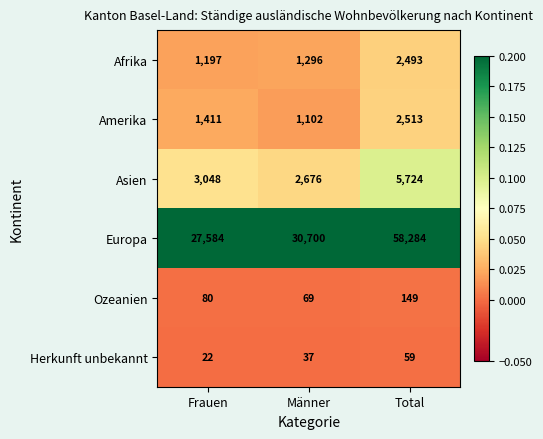

What is the spread (max minus min) of values at Total?

58225